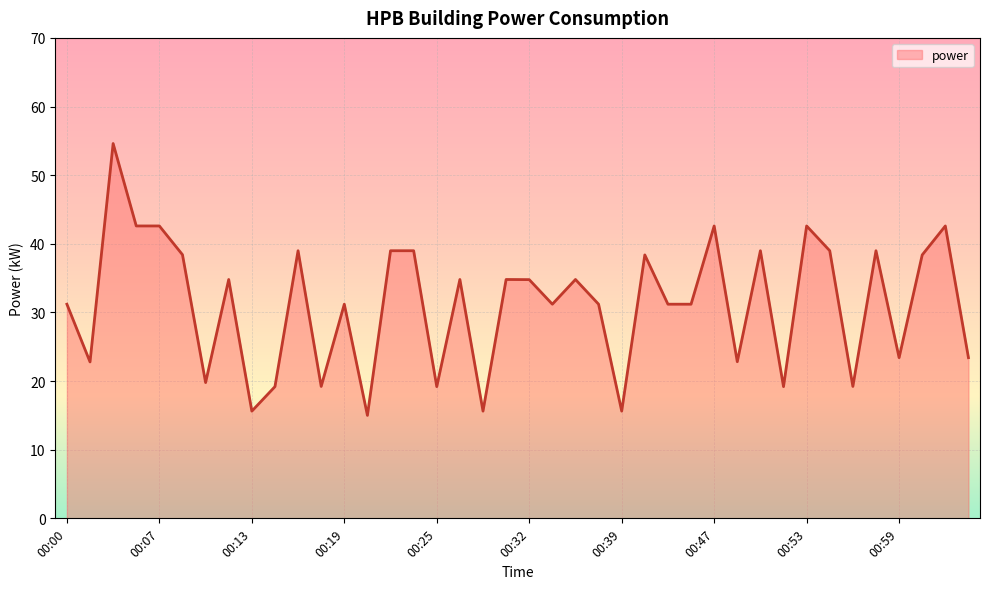

What is the maximum value shown in the chart?

54.6